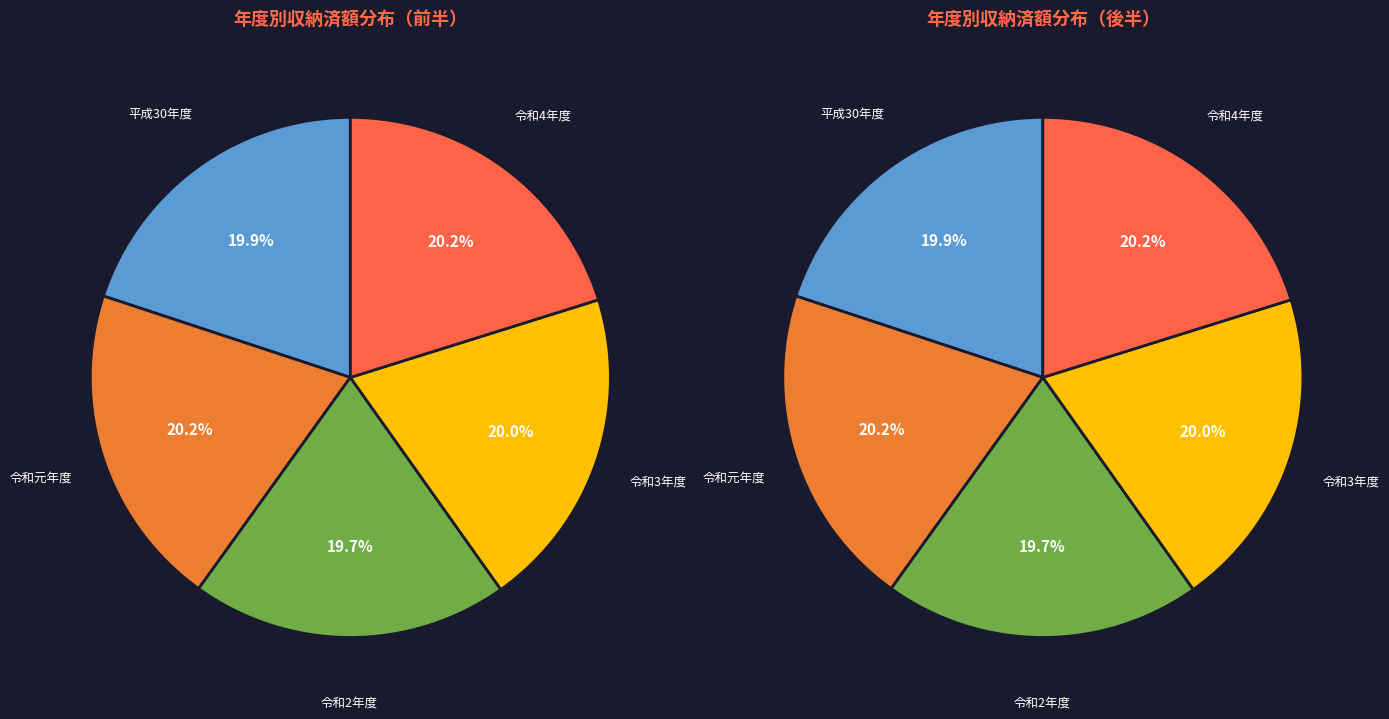

To the nearest percent, what percentage of the pie is 令和4年度?

20%